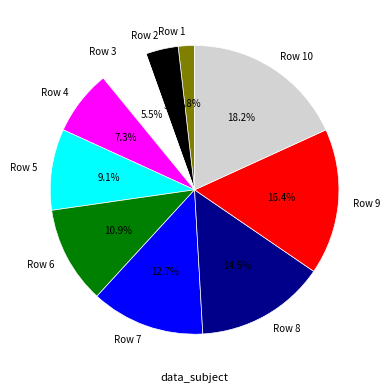

Is there a majority slice in this chart?

No